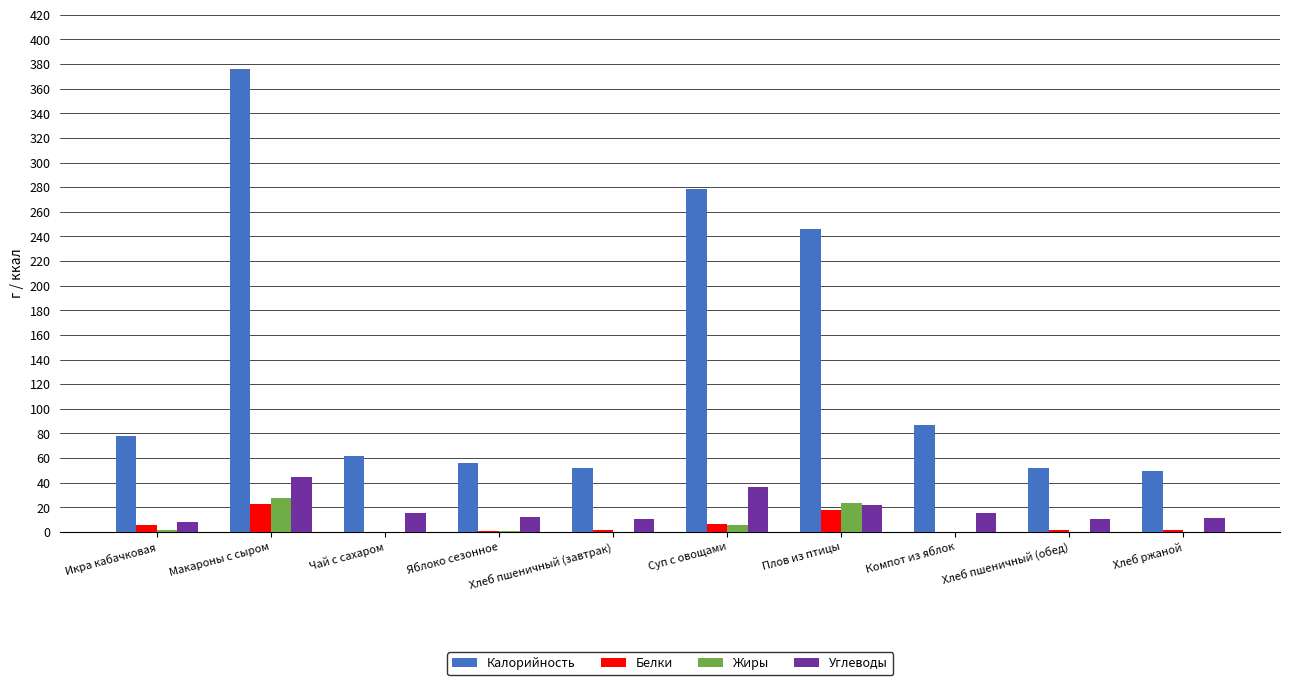

What is the sum of all Калорийность values?

1339.3